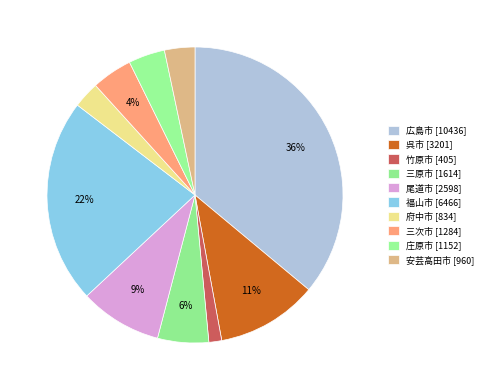

Do 三原市 and 尾道市 together represent more than half of the pie?

No